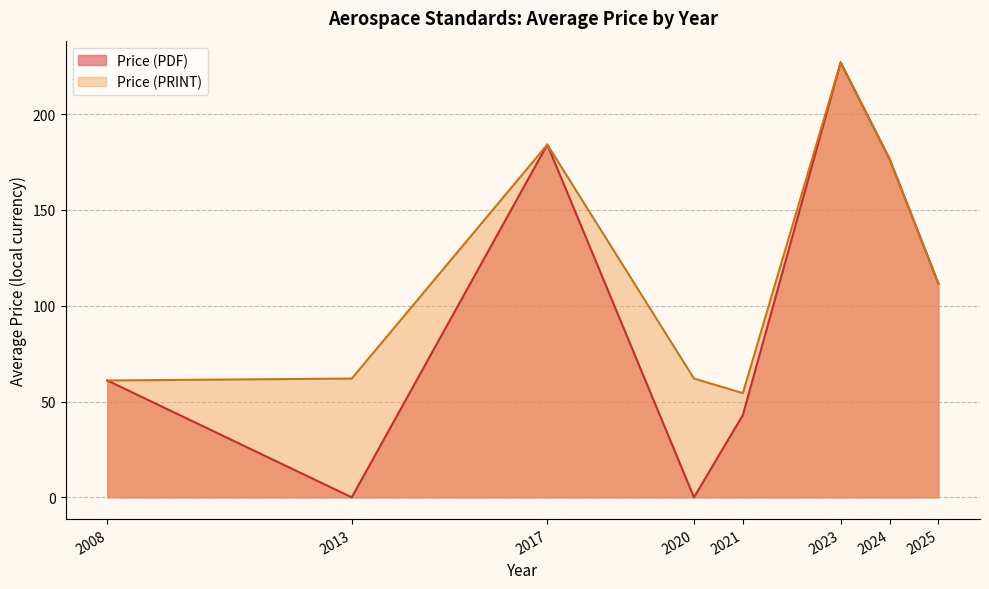

What is the sum of all Price (PRINT) values?

938.6